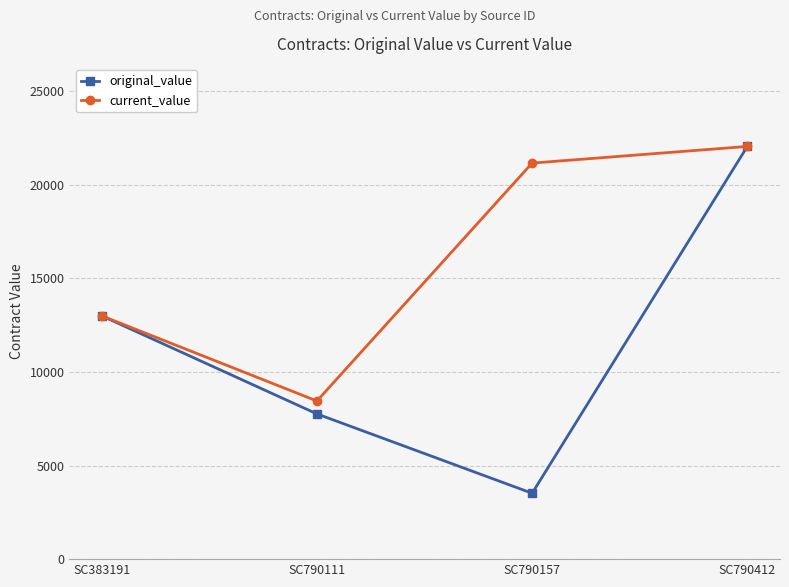

How many distinct data groups are displayed?

2